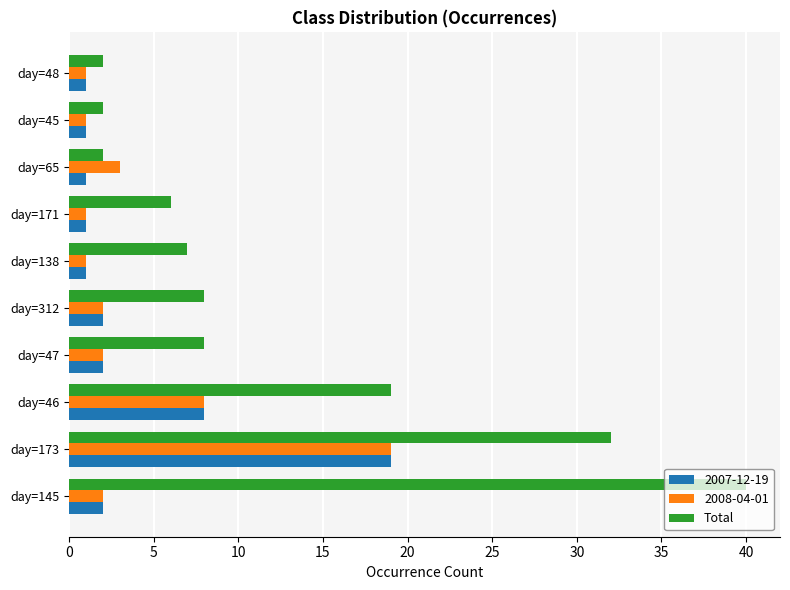

How many data points does each series have?

10